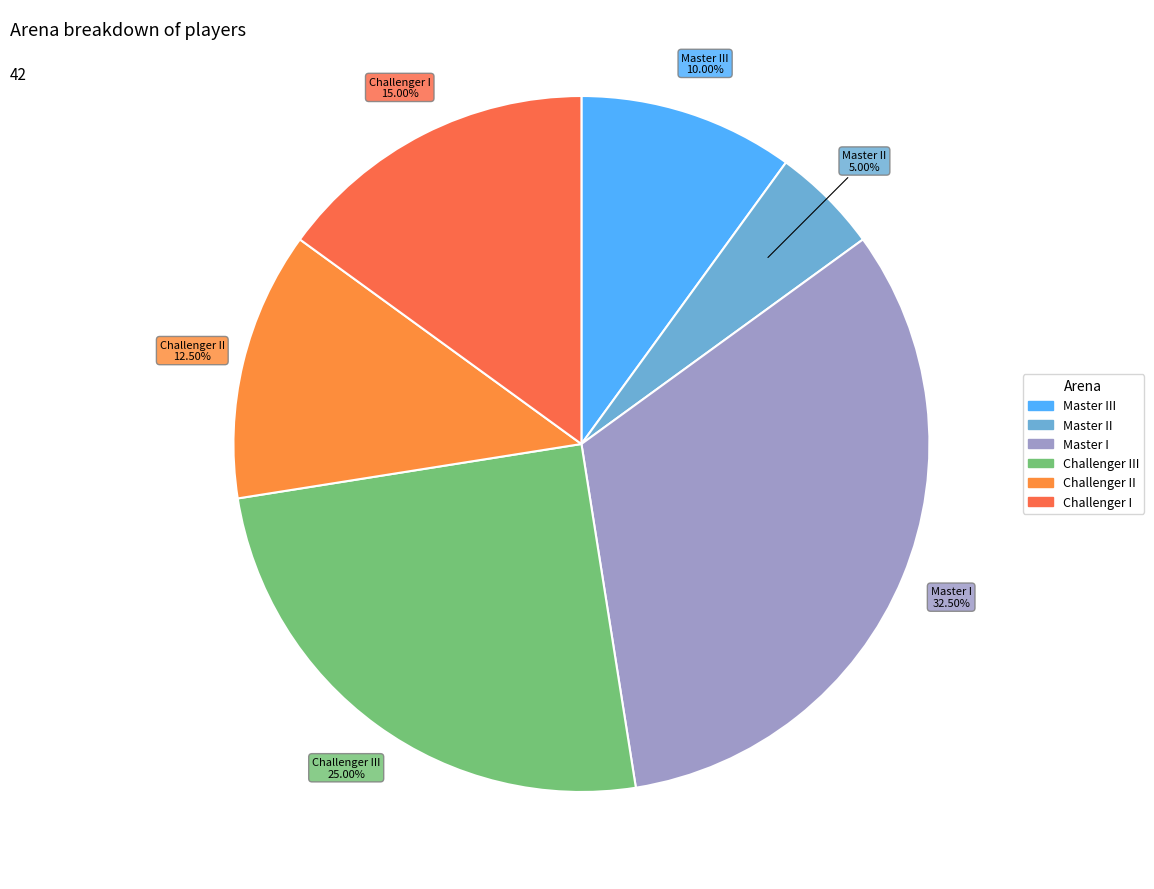

Is there any slice that represents more than half of the pie?

No